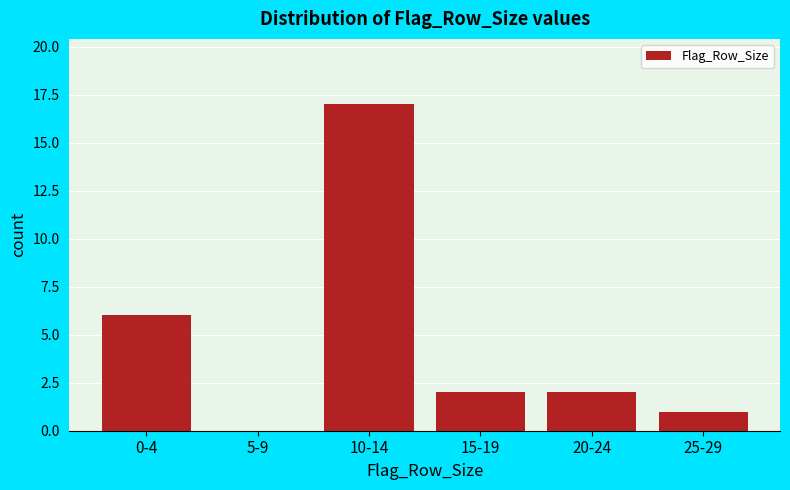

Reading left to right, extract all data points from this chart.

0-4=6	5-9=0	10-14=17	15-19=2	20-24=2	25-29=1